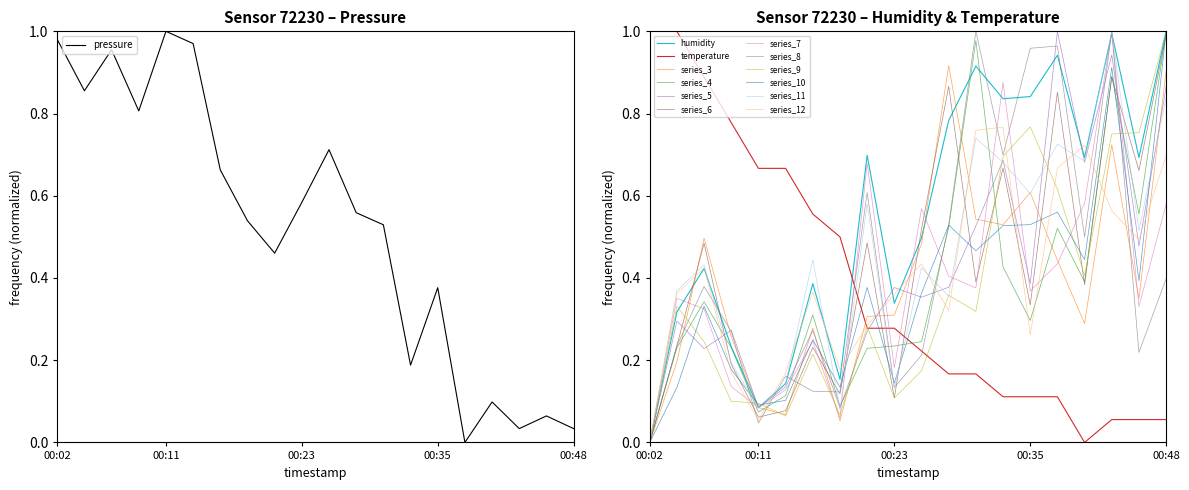

At which label does series_12 reach its minimum?

00:02